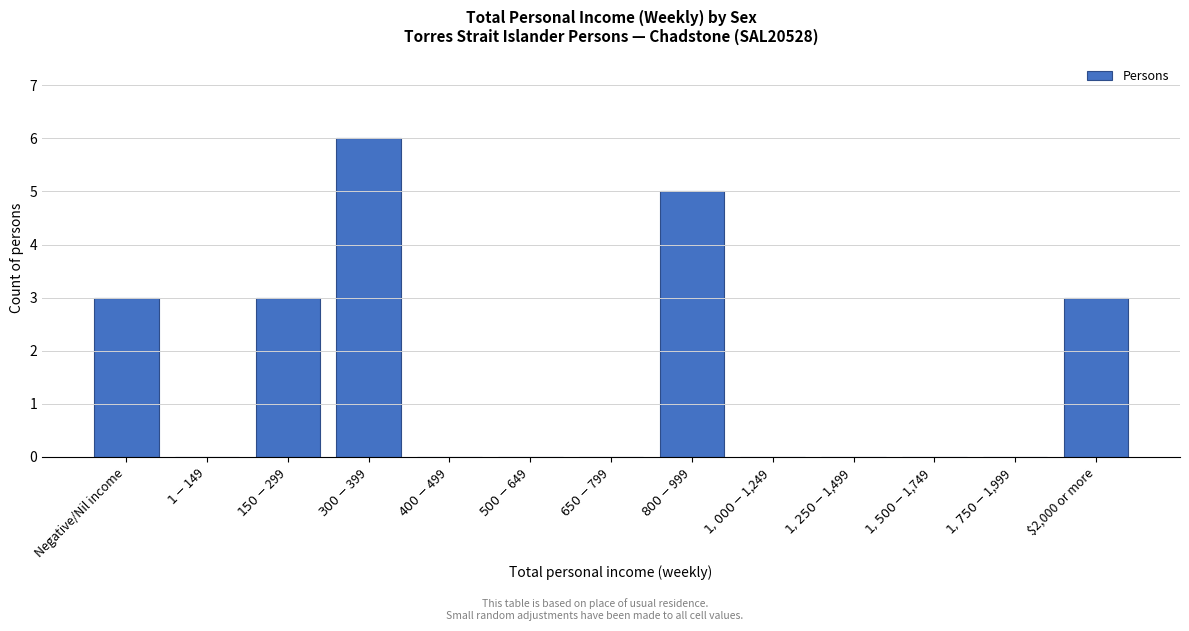

What is the maximum value shown in the chart?

6